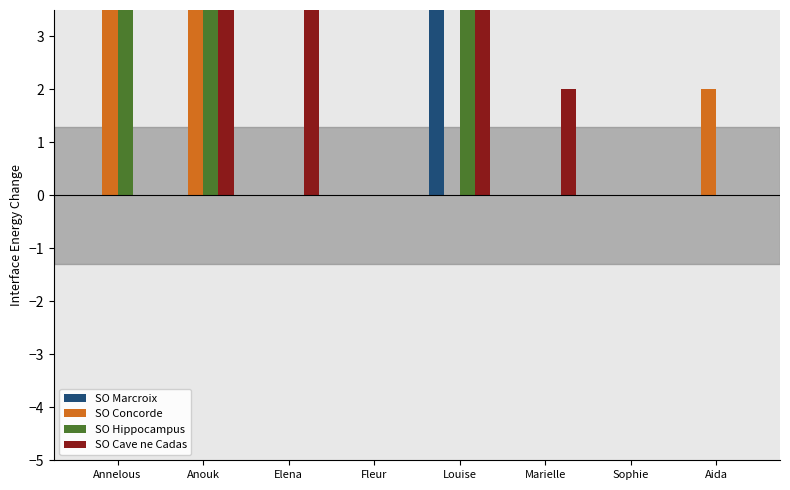

Count the number of data series in this chart.

4